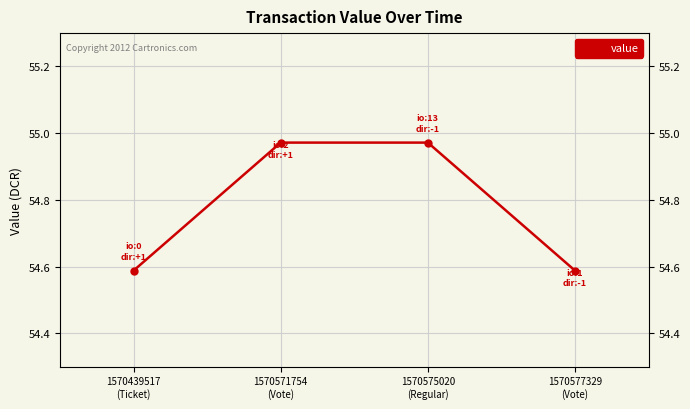

True or false: the data has more than 1 interior local peaks.

False